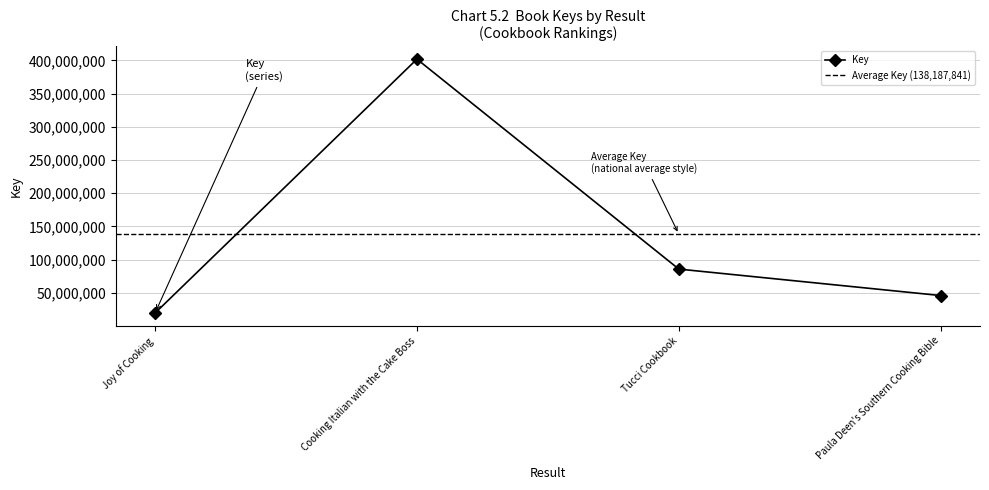

Reading left to right, extract all data points from this chart.

Joy of Cooking=19461748	Cooking Italian with the Cake Boss=401770316	Tucci Cookbook=85675616	Paula Deen's Southern Cooking Bible=45843686